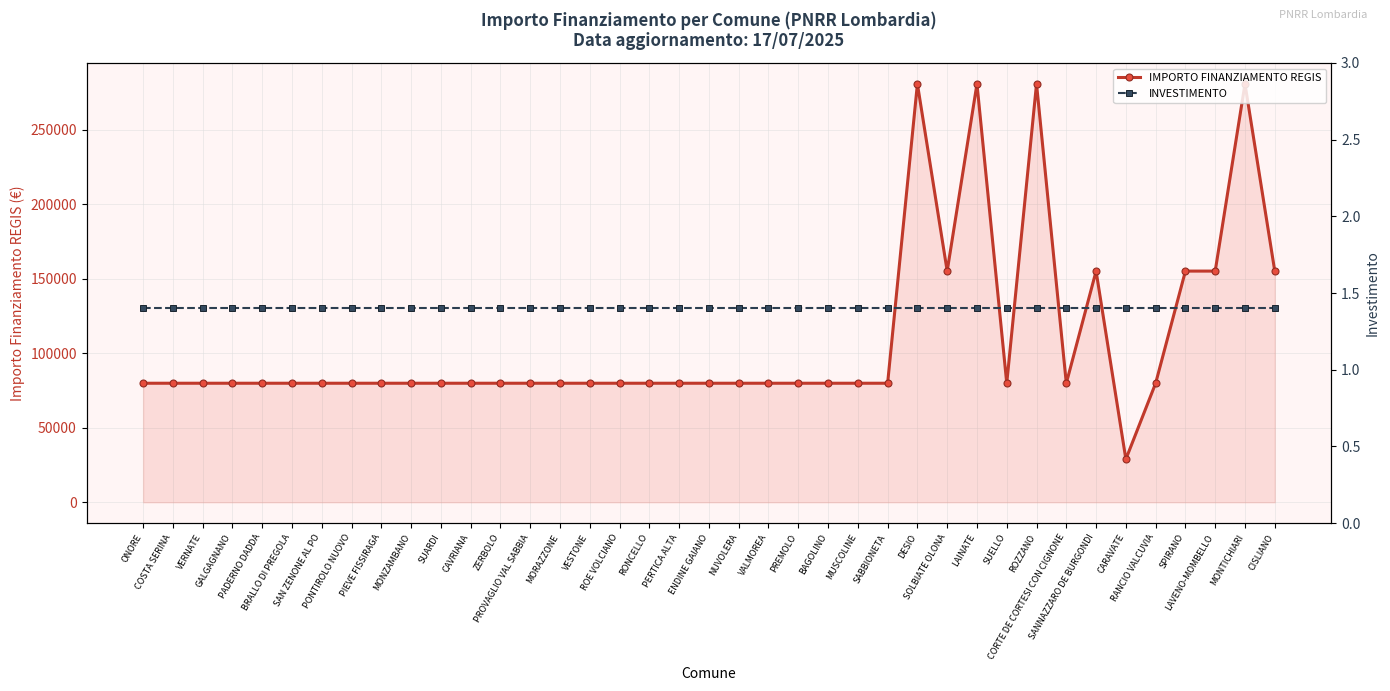

True or false: IMPORTO FINANZIAMENTO REGIS and INVESTIMENTO intersect in this chart.

False